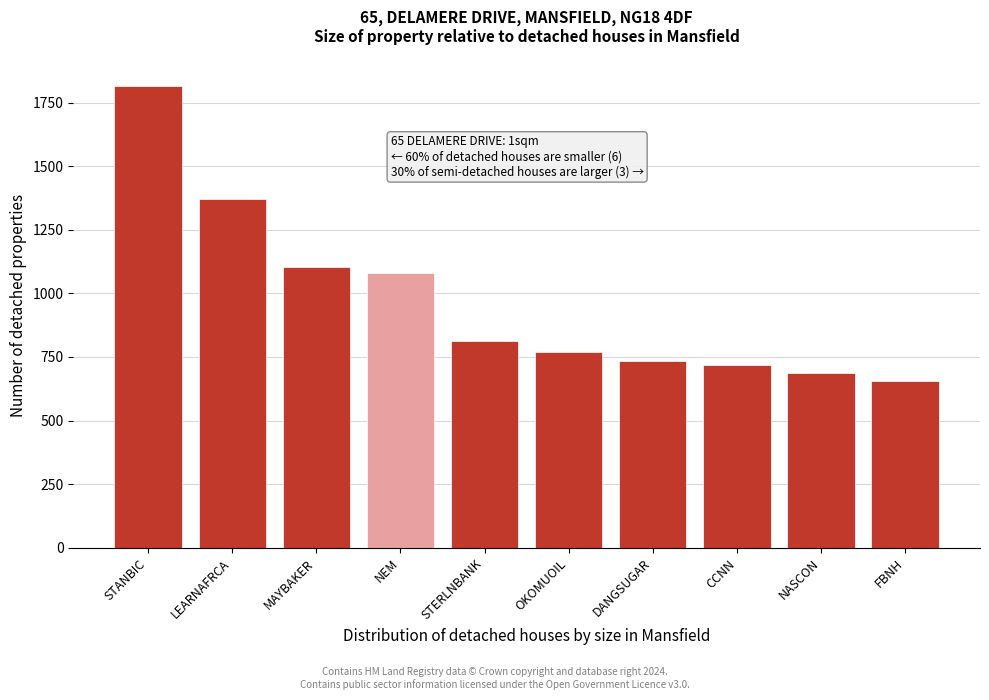

Reading right to left, transcribe all the data shown in this chart.

656.9	687.5	716.7	733.4	771.4	814.0	1080.0	1105.3	1372.9	1816.9